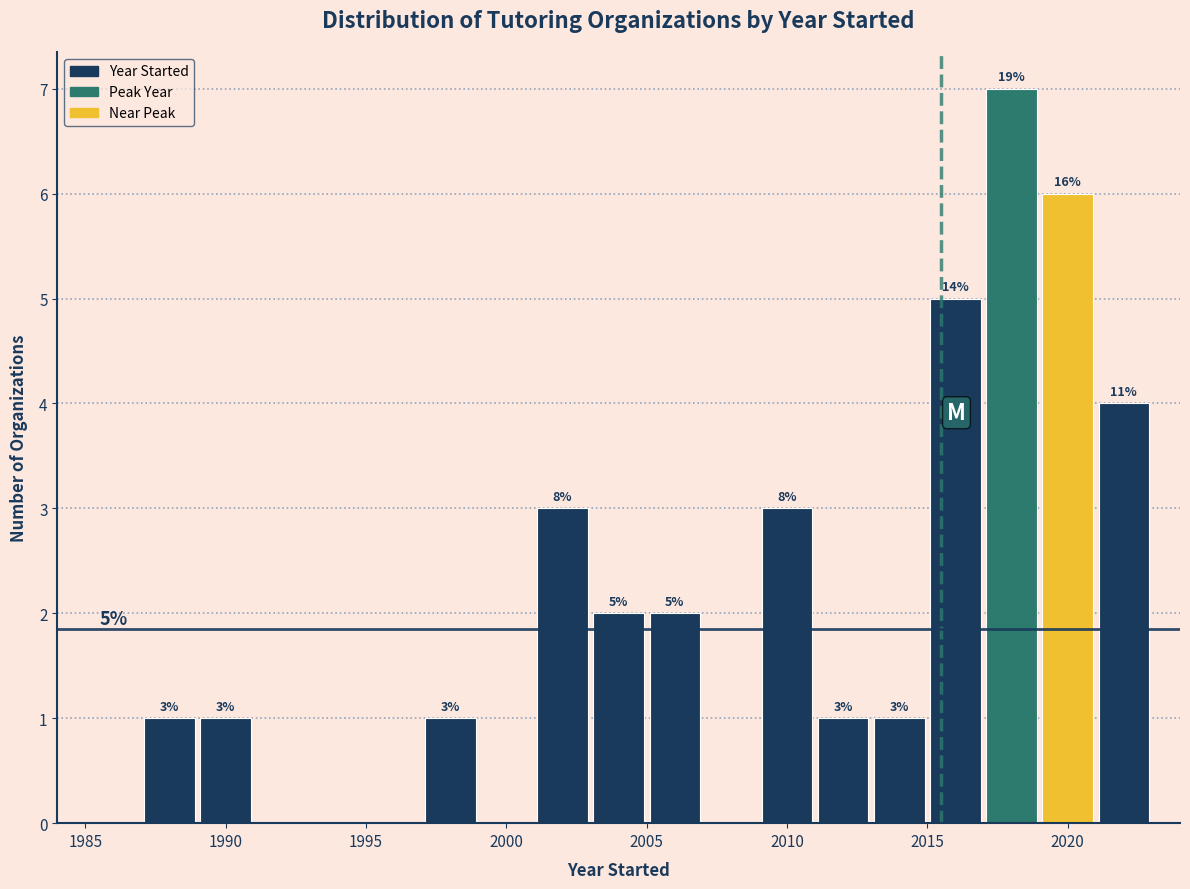

Over which range of the x-axis is the bar tallest?

2017 to 2019